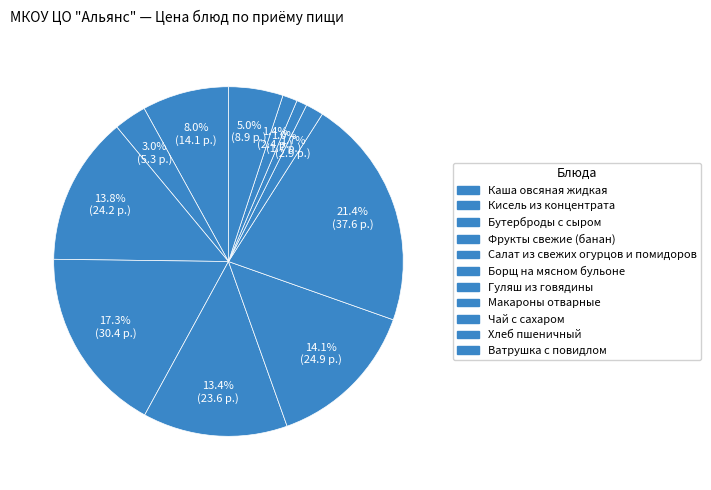

Is it true that Салат из свежих огурцов и помидоров is 22% of the pie?

False